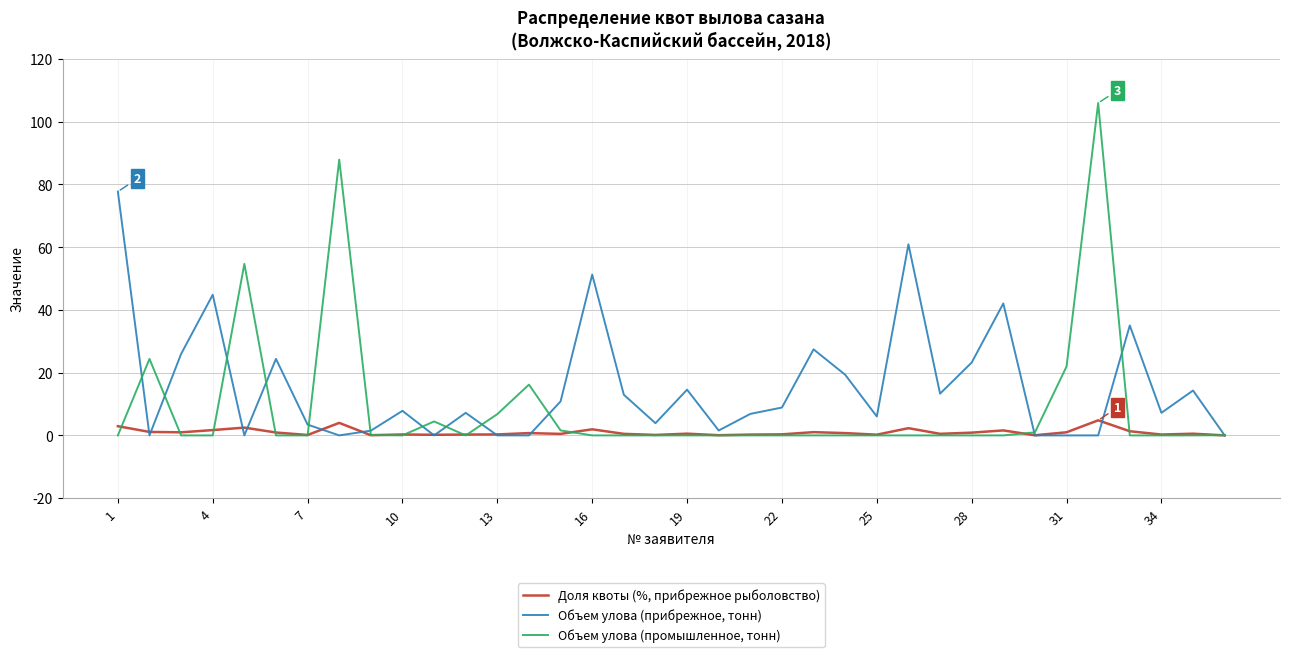

Which series has the widest spread of values?

Объем улова (промышленное, тонн)